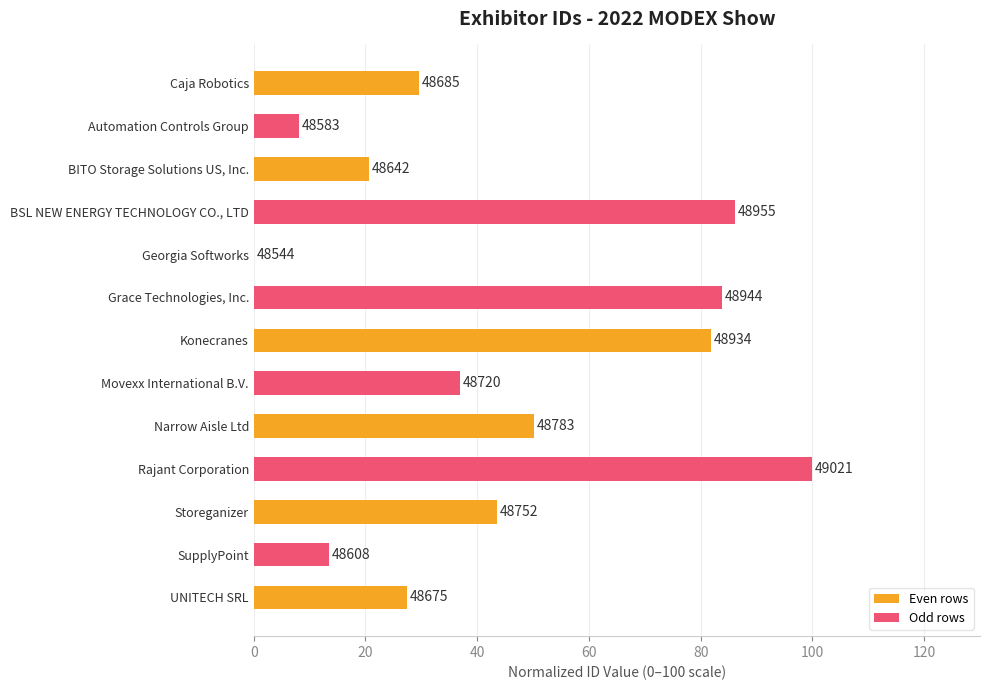

Where is the data nearest to the value 50?

Narrow Aisle Ltd